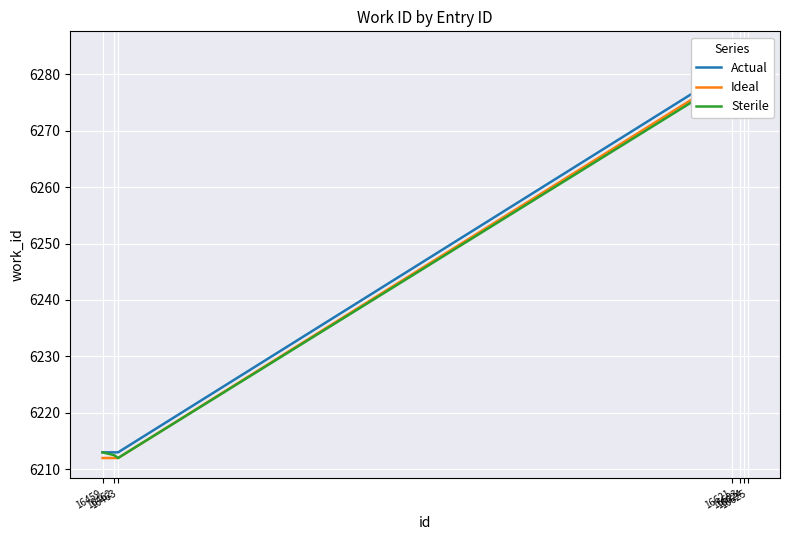

Reading left to right, what are all the values shown in this chart?

Actual: 6213.0	6213.0	6213.0	6281.0	6282.0	6283.0	6284.0
Ideal: 6212.0	6212.0	6212.0	6280.0	6281.0	6282.0	6283.0
Sterile: 6213.0	6212.5	6212.0	6279.5	6280.0	6280.5	6281.0